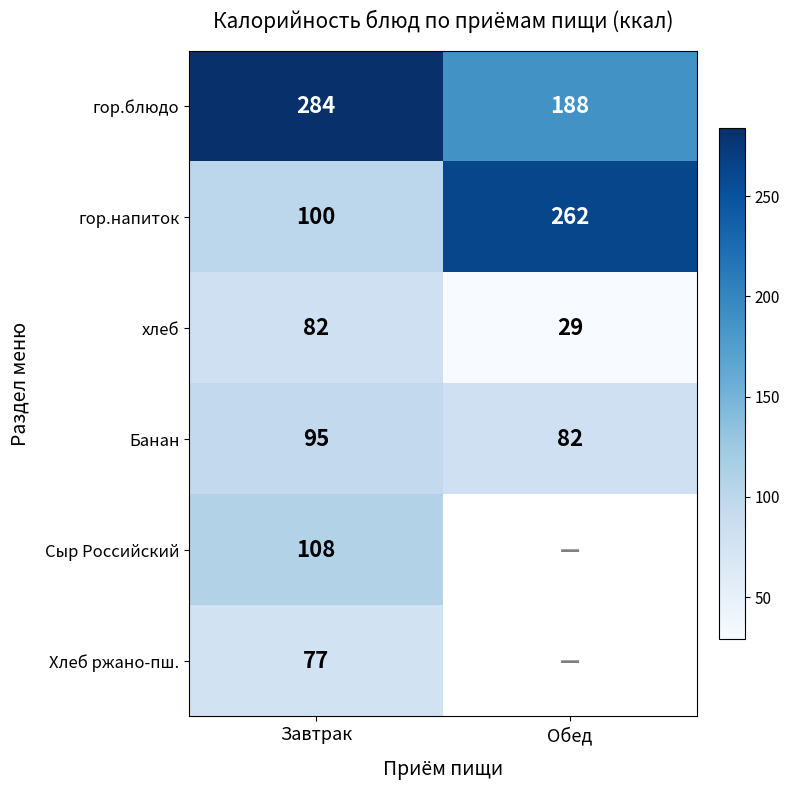

What is the sum of all Банан values?

177